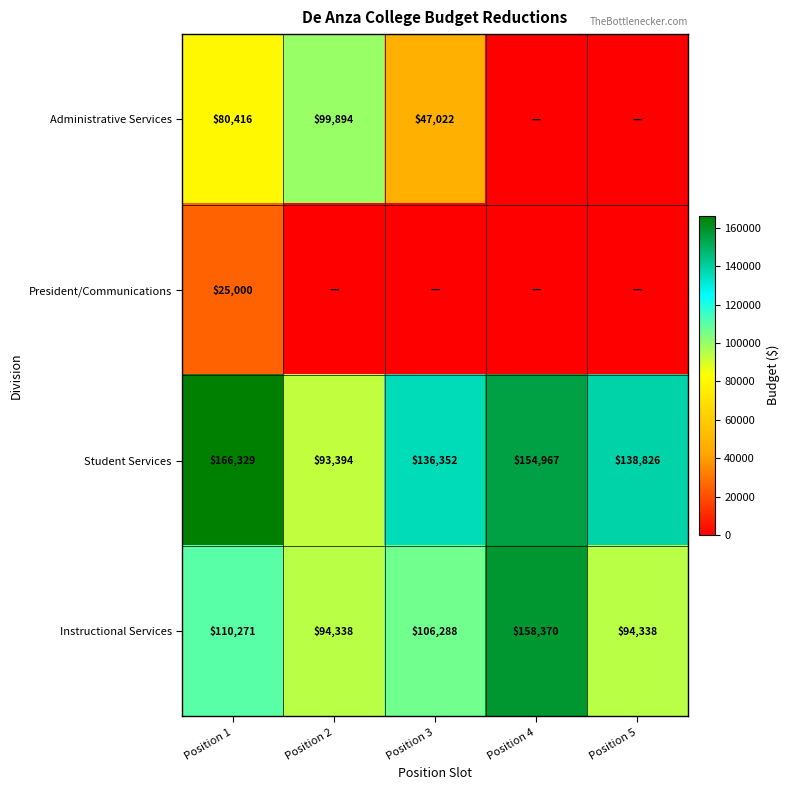

At which category is the sum across all series the highest?

Position 1